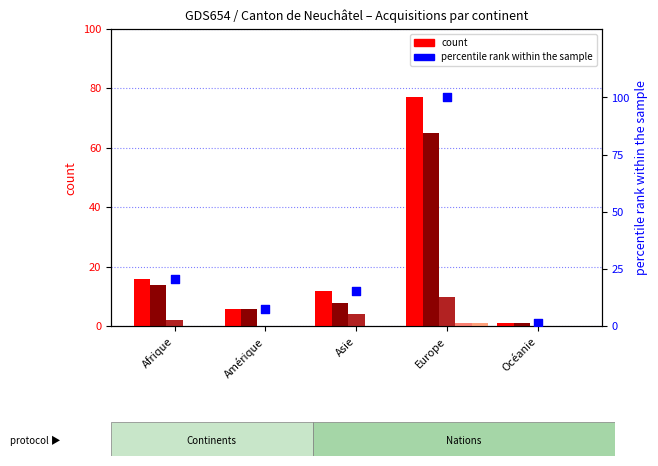

Which series contains the lowest Y value?

Naturalisations facilitées